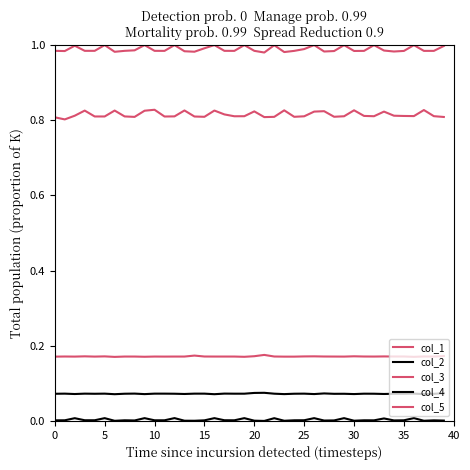

What is the value of the col_1 point at the 22nd from the left?

1.0